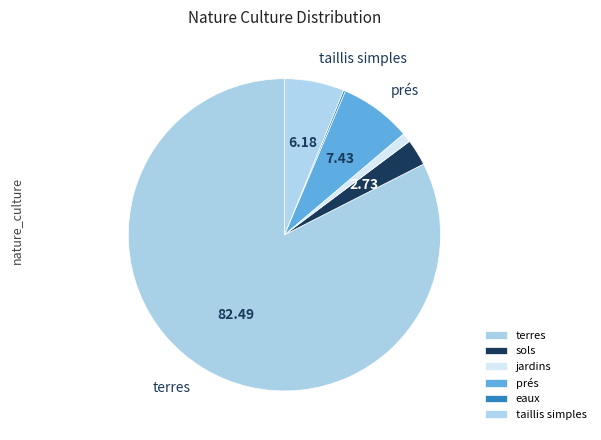

To the nearest percent, what portion does taillis simples represent?

6%